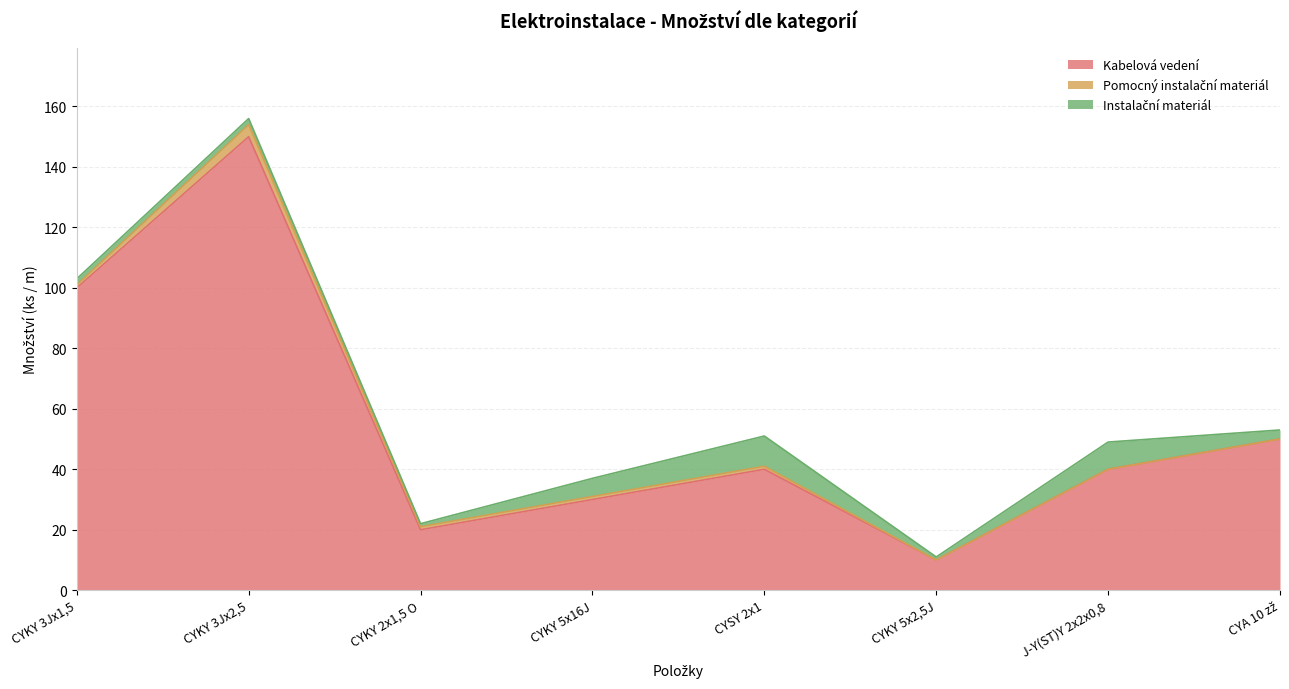

True or false: Instalační materiál and Pomocný instalační materiál cross at least once.

True